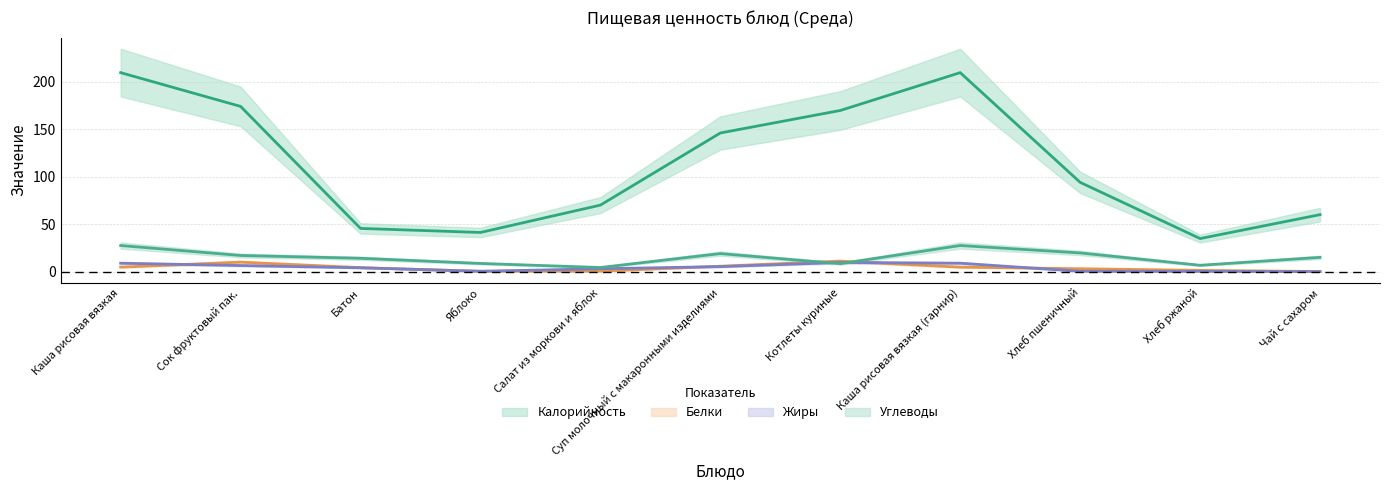

Which has a higher value, Хлеб пшеничный or Чай с сахаром?

Хлеб пшеничный